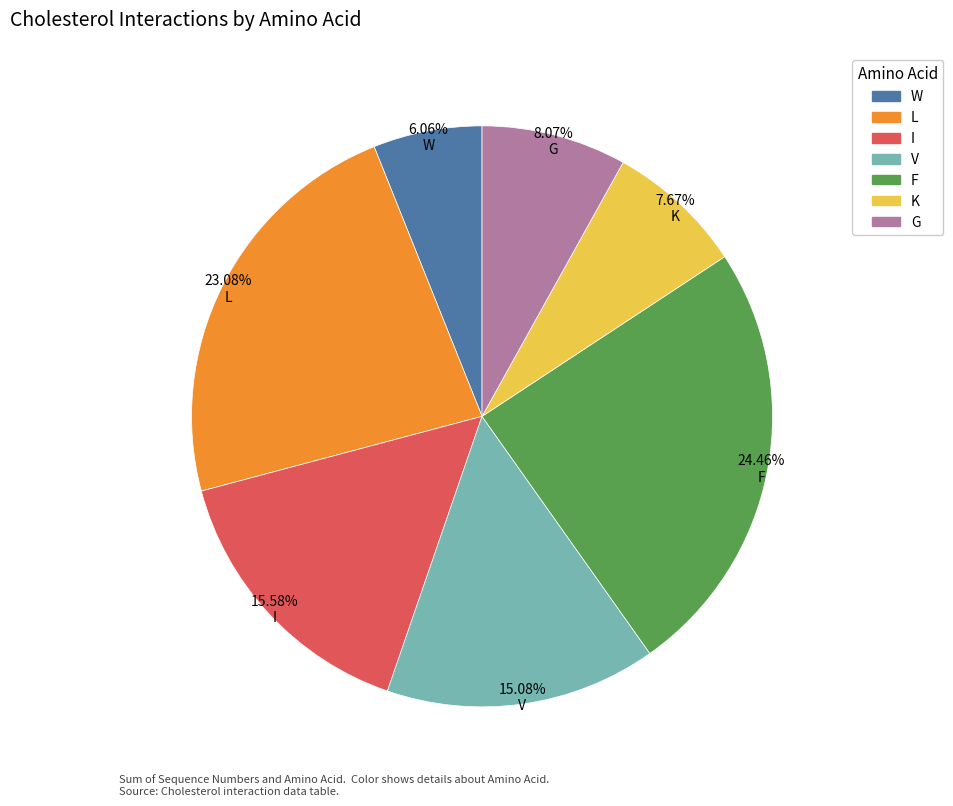

Which category has the biggest portion of the pie?

F